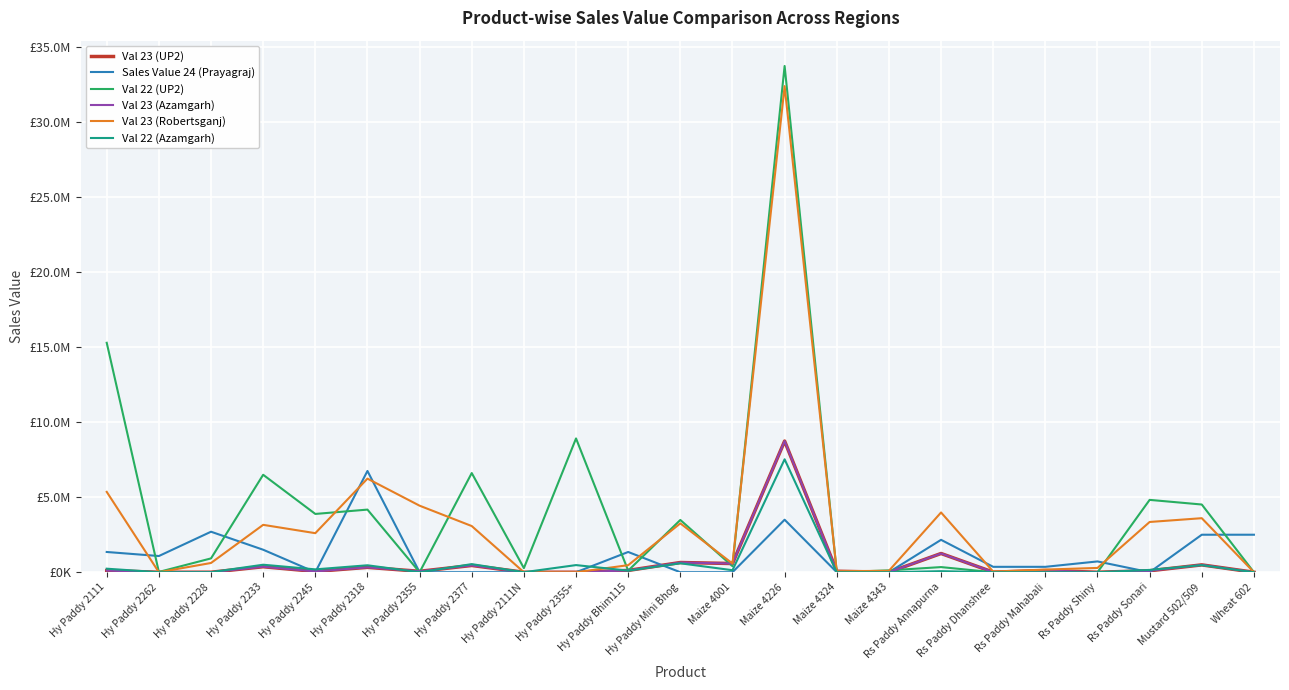

Which series changed the most between Maize 4001 and Rs Paddy Shiny?

Sales Value 24 (Prayagraj)